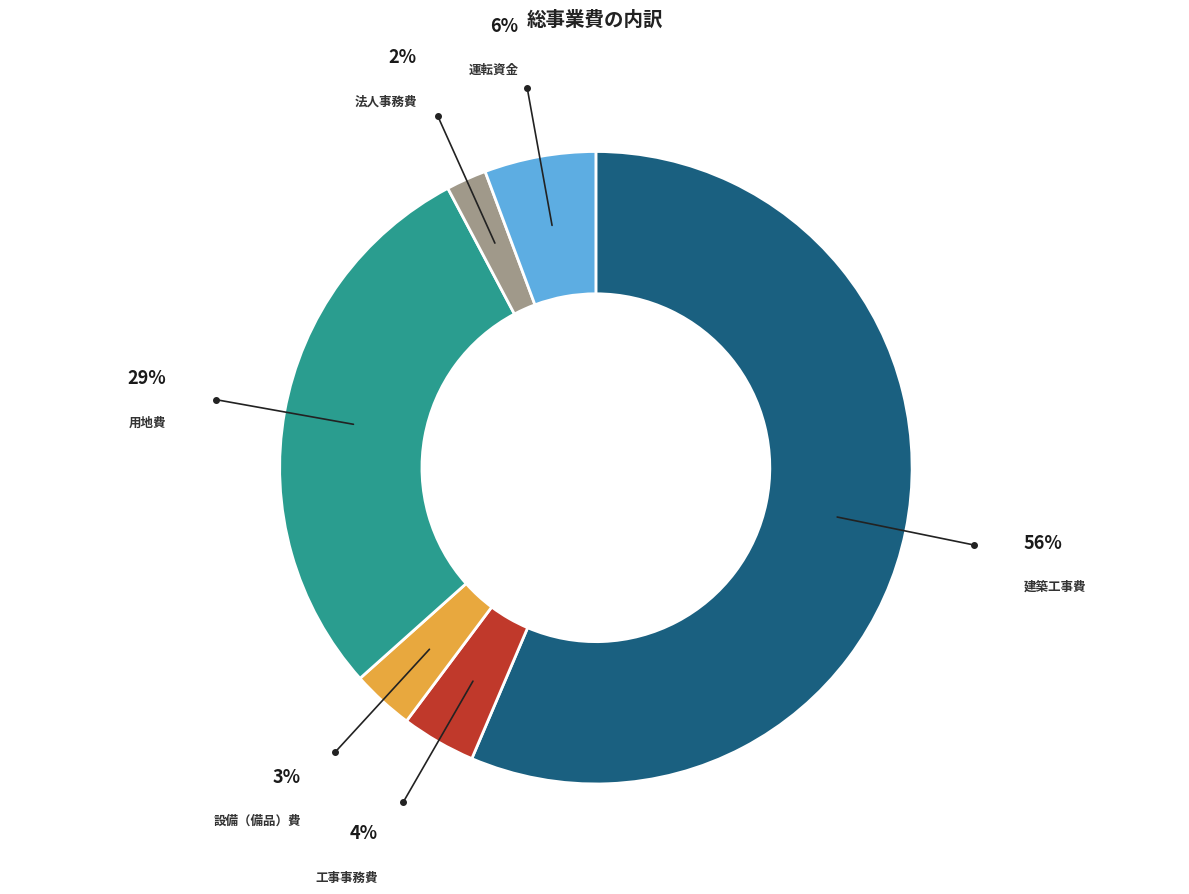

To the nearest percent, what is the average slice percentage?

17%